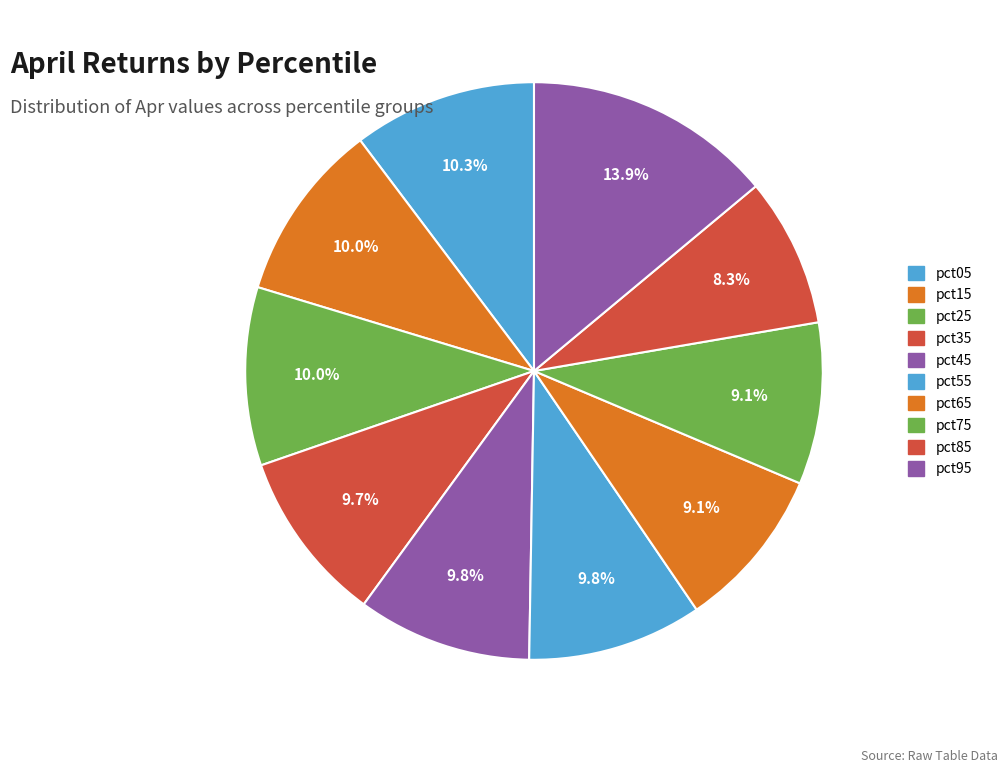

To the nearest percent, what is the average slice percentage?

10%